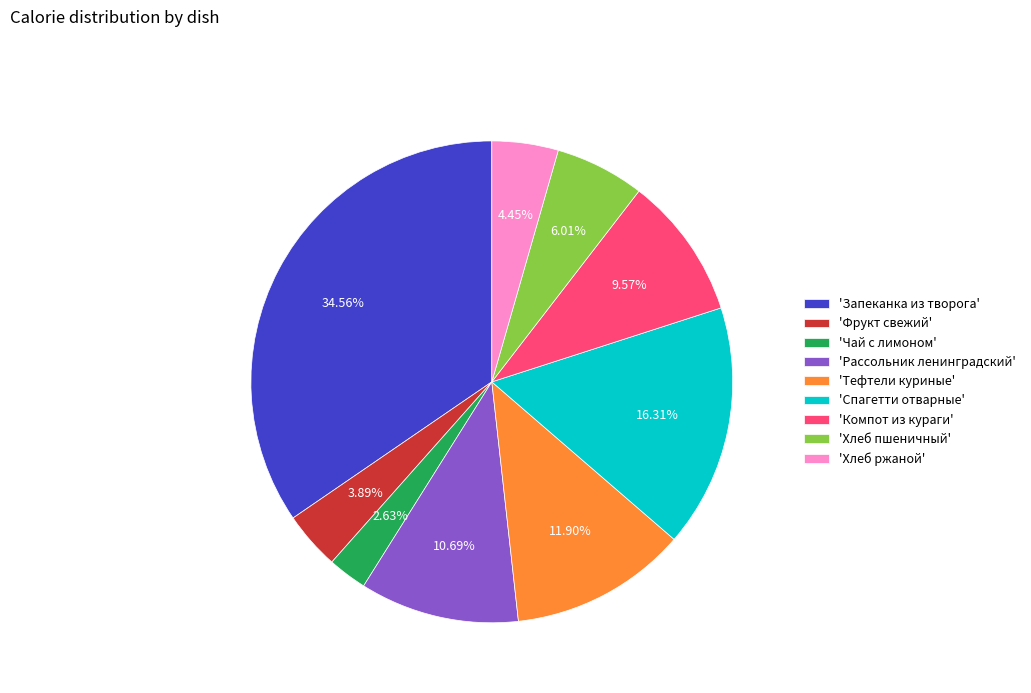

Which has a higher value, 'Чай с лимоном' or 'Рассольник ленинградский'?

'Рассольник ленинградский'